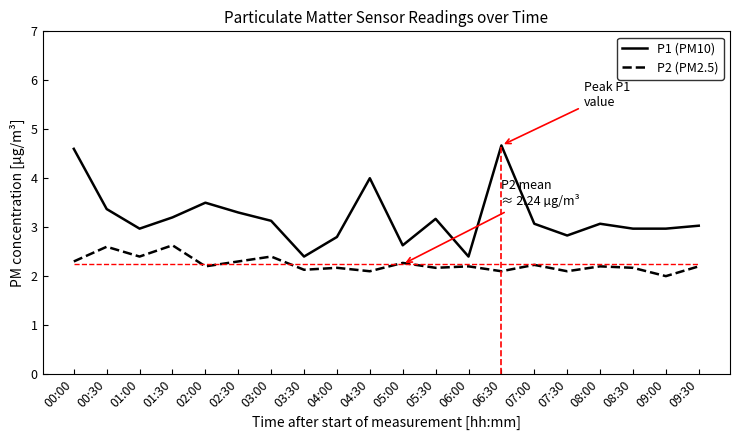

Reading right to left, transcribe all the data shown in this chart.

P1 (PM10): 09:30=3.0	09:00=3.0	08:30=3.0	08:00=3.1	07:30=2.8	07:00=3.1	06:30=4.7	06:00=2.4	05:30=3.2	05:00=2.6	04:30=4.0	04:00=2.8	03:30=2.4	03:00=3.1	02:30=3.3	02:00=3.5	01:30=3.2	01:00=3.0	00:30=3.4	00:00=4.6
P2 (PM2.5): 09:30=2.2	09:00=2.0	08:30=2.2	08:00=2.2	07:30=2.1	07:00=2.2	06:30=2.1	06:00=2.2	05:30=2.2	05:00=2.3	04:30=2.1	04:00=2.2	03:30=2.1	03:00=2.4	02:30=2.3	02:00=2.2	01:30=2.6	01:00=2.4	00:30=2.6	00:00=2.3